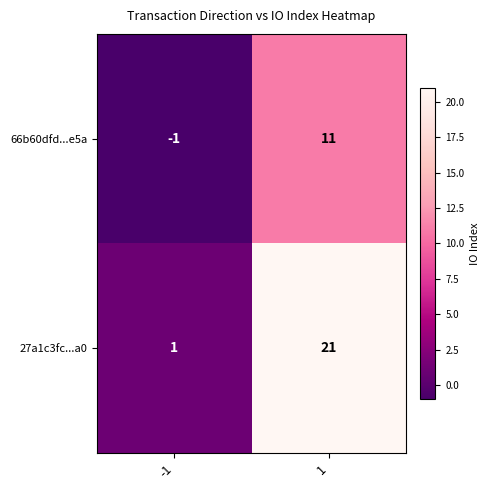

Reading left to right, list all the values displayed in this chart.

66b60dfd...e5a: -1=-1	1=11
27a1c3fc...a0: -1=1	1=21